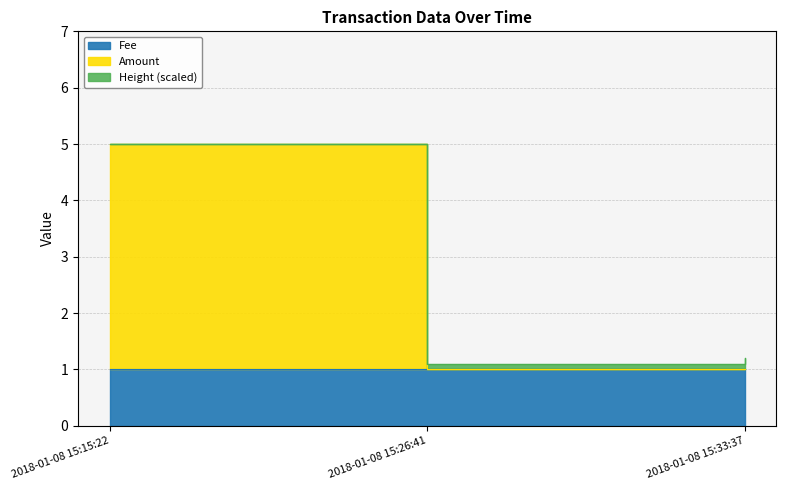

Is the value of Amount at 2018-01-08 15:26:41 greater than the value of Fee at 2018-01-08 15:15:22?

No